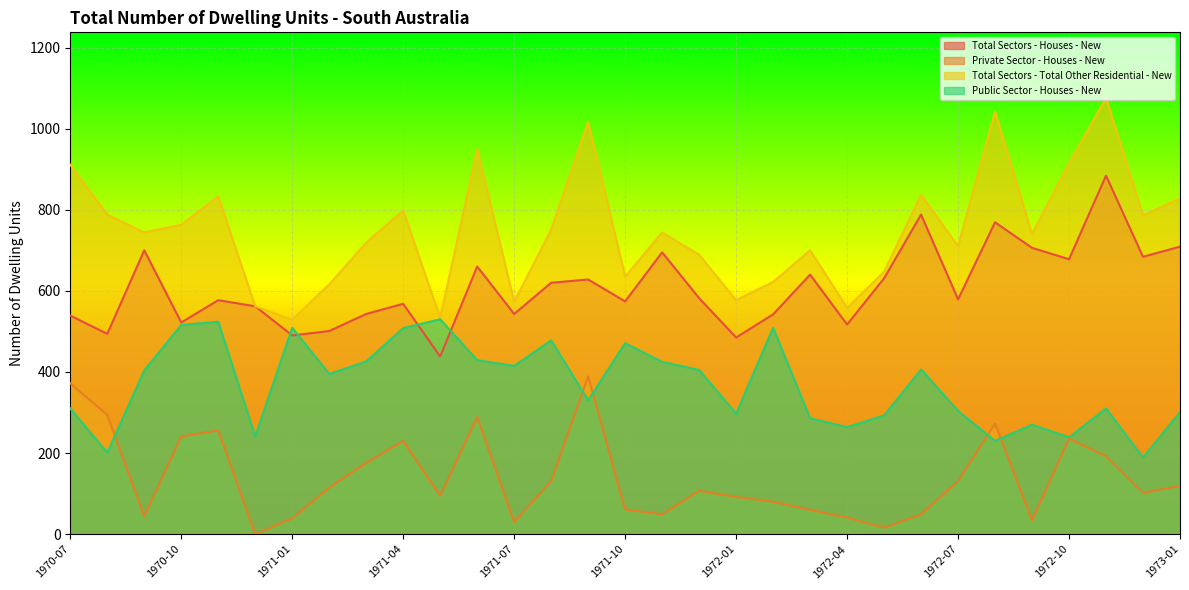

What is the maximum value for Public Sector - Houses - New?

530